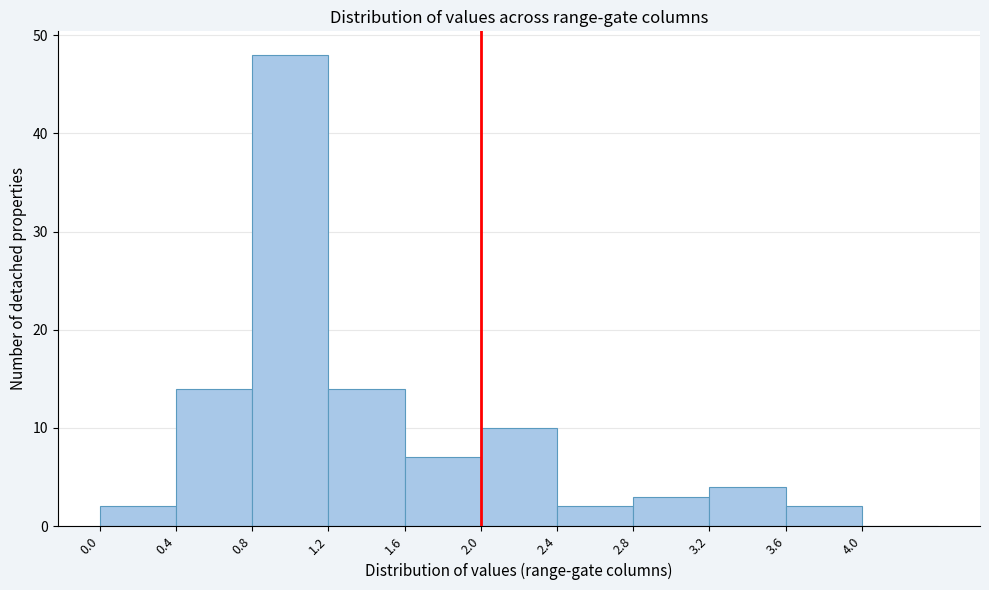

Reading left to right, list every bar in this chart as the range it spans on the x-axis followed by its height. The values are not printed on the chart, so give them approximately, as read against the axis.

0.0 to 0.4: 2
0.4 to 0.8: 14
0.8 to 1.2: 48
1.2 to 1.6: 14
1.6 to 2.0: 7
2.0 to 2.4: 10
2.4 to 2.8: 2
2.8 to 3.2: 3
3.2 to 3.6: 4
3.6 to 4.0: 2
4.0 to 4.4: 0